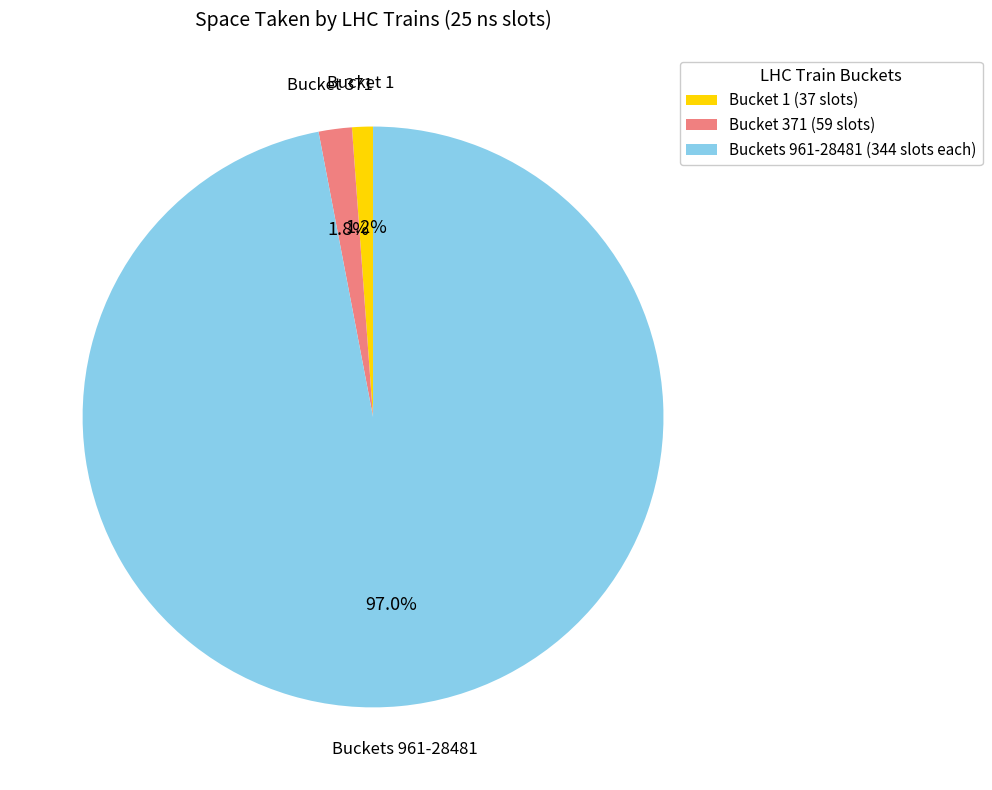

Combined, what portion of the pie is Bucket 1 and Buckets 961-28481?

98.2%